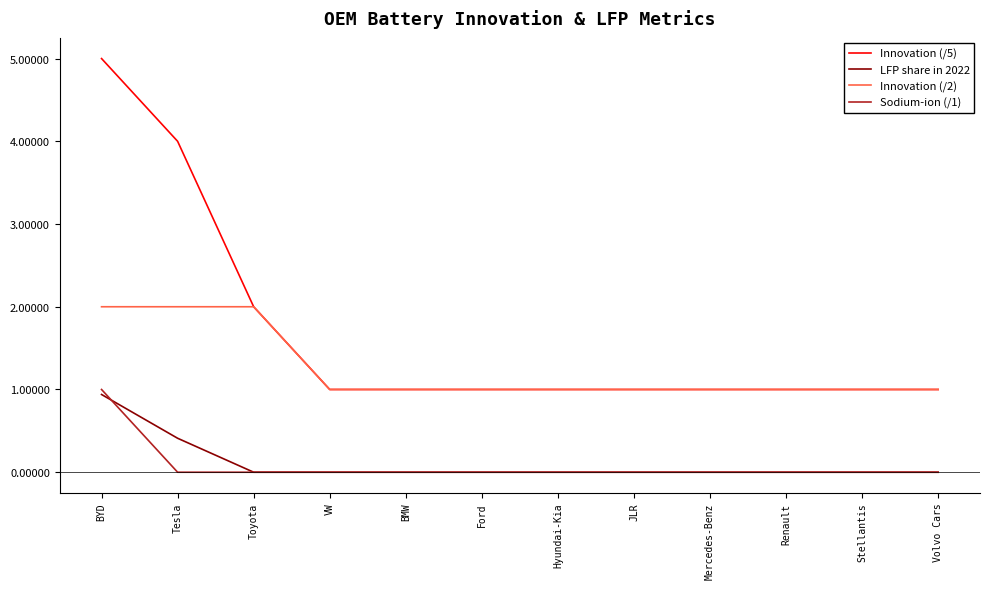

What is the sum of the Innovation (/5) values at VW and Volvo Cars?

2.0